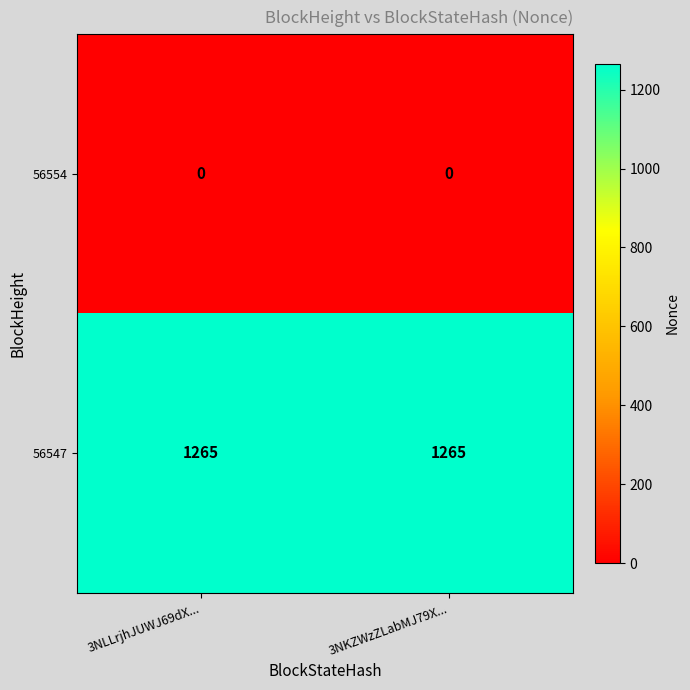

What is the maximum value shown in the chart?

1265